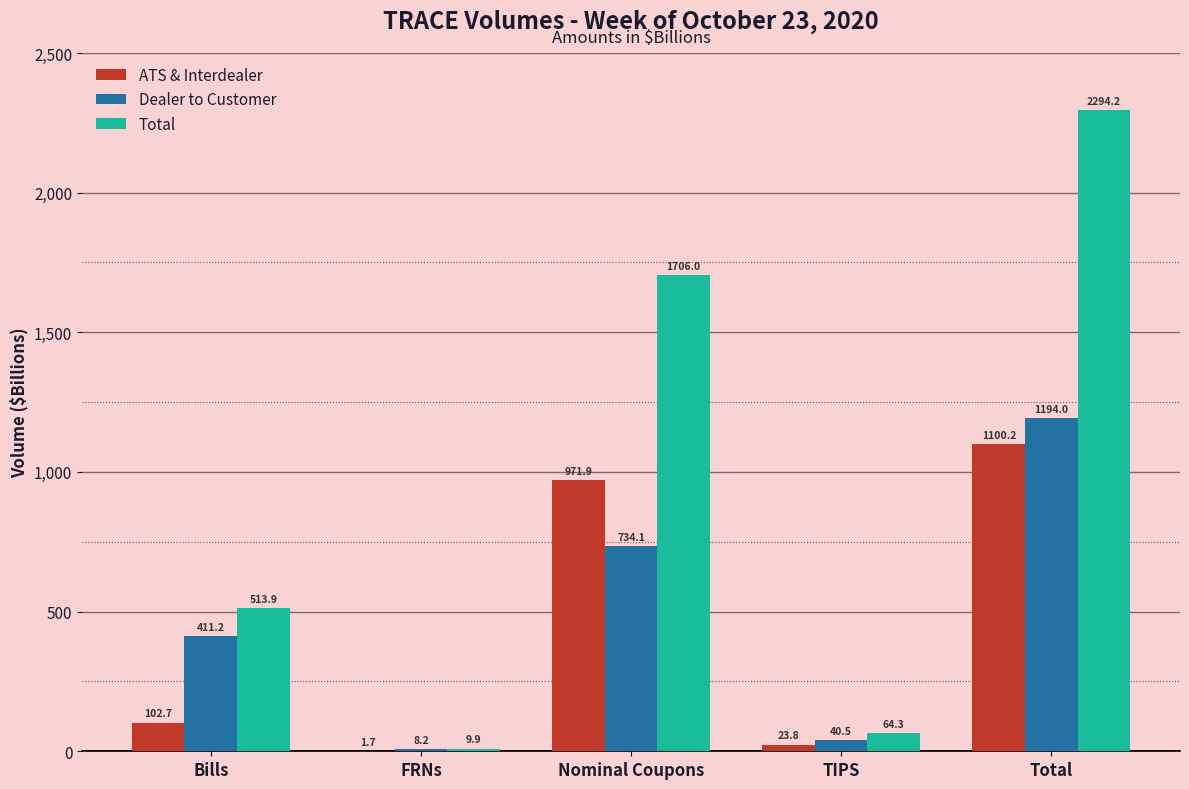

What is the sum of all Total values?

4588.3